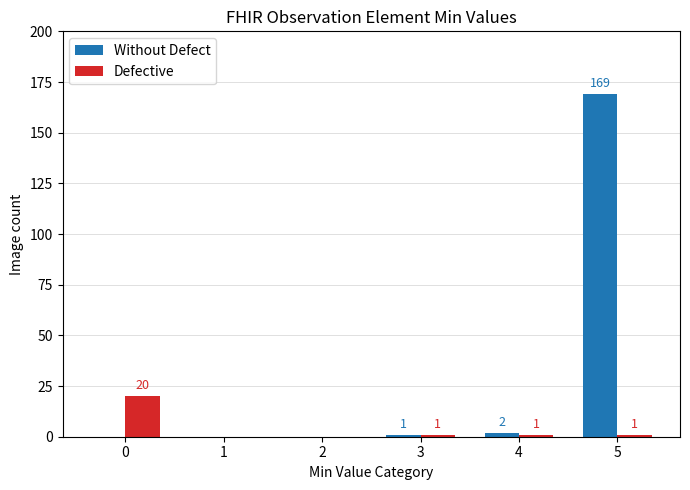

Does the chart contain stacked bars?

No